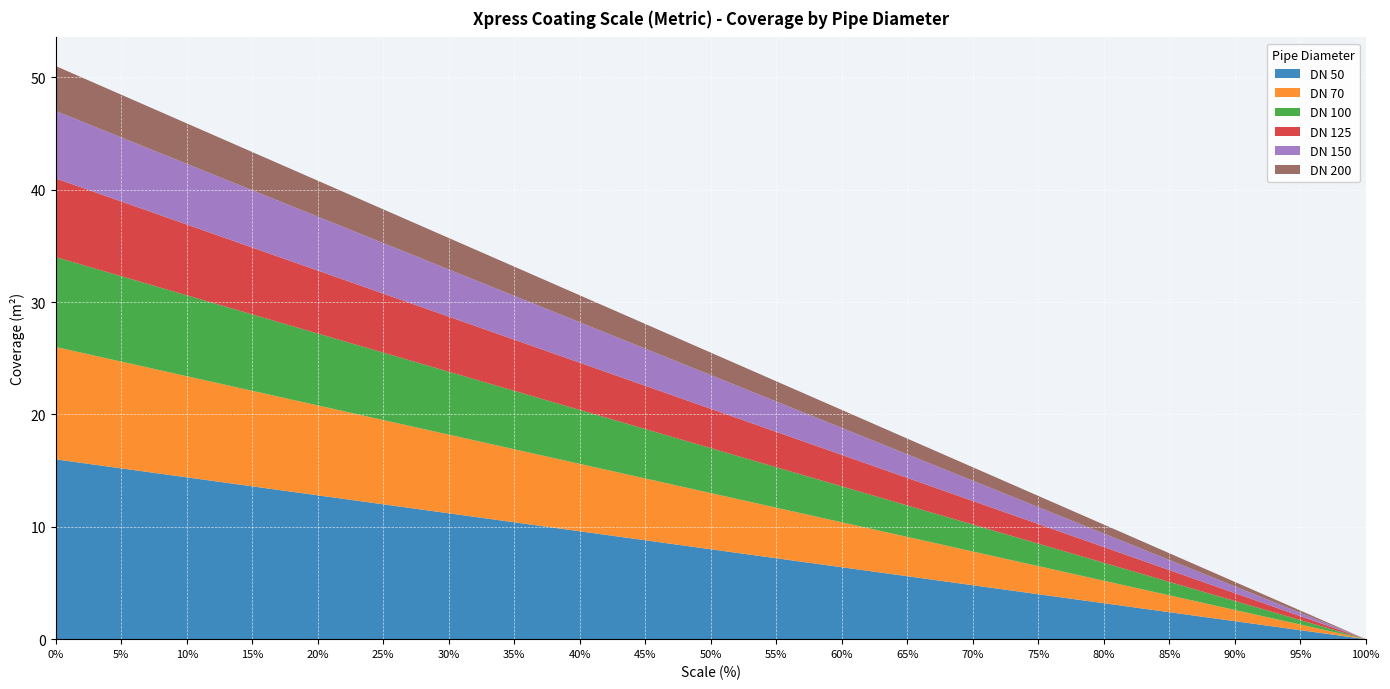

Reading left to right, extract all data points from this chart.

DN 50: 0.0=16.0	0.05=15.2	0.1=14.4	0.15=13.6	0.2=12.8	0.25=12.0	0.3=11.2	0.35=10.4	0.4=9.6	0.45=8.8	0.5=8.0	0.55=7.2	0.6=6.4	0.65=5.6	0.7=4.8	0.75=4.0	0.8=3.2	0.85=2.4	0.9=1.6	0.95=0.8	1.0=0.0
DN 70: 0.0=10.0	0.05=9.5	0.1=9.0	0.15=8.5	0.2=8.0	0.25=7.5	0.3=7.0	0.35=6.5	0.4=6.0	0.45=5.5	0.5=5.0	0.55=4.5	0.6=4.0	0.65=3.5	0.7=3.0	0.75=2.5	0.8=2.0	0.85=1.5	0.9=1.0	0.95=0.5	1.0=0.0
DN 100: 0.0=8.0	0.05=7.6	0.1=7.2	0.15=6.8	0.2=6.4	0.25=6.0	0.3=5.6	0.35=5.2	0.4=4.8	0.45=4.4	0.5=4.0	0.55=3.6	0.6=3.2	0.65=2.8	0.7=2.4	0.75=2.0	0.8=1.6	0.85=1.2	0.9=0.8	0.95=0.4	1.0=0.0
DN 125: 0.0=7.0	0.05=6.7	0.1=6.3	0.15=6.0	0.2=5.6	0.25=5.2	0.3=4.9	0.35=4.5	0.4=4.2	0.45=3.9	0.5=3.5	0.55=3.1	0.6=2.8	0.65=2.5	0.7=2.1	0.75=1.8	0.8=1.4	0.85=1.1	0.9=0.7	0.95=0.3	1.0=0.0
DN 150: 0.0=6.0	0.05=5.7	0.1=5.4	0.15=5.1	0.2=4.8	0.25=4.5	0.3=4.2	0.35=3.9	0.4=3.6	0.45=3.3	0.5=3.0	0.55=2.7	0.6=2.4	0.65=2.1	0.7=1.8	0.75=1.5	0.8=1.2	0.85=0.9	0.9=0.6	0.95=0.3	1.0=0.0
DN 200: 0.0=4.0	0.05=3.8	0.1=3.6	0.15=3.4	0.2=3.2	0.25=3.0	0.3=2.8	0.35=2.6	0.4=2.4	0.45=2.2	0.5=2.0	0.55=1.8	0.6=1.6	0.65=1.4	0.7=1.2	0.75=1.0	0.8=0.8	0.85=0.6	0.9=0.4	0.95=0.2	1.0=0.0